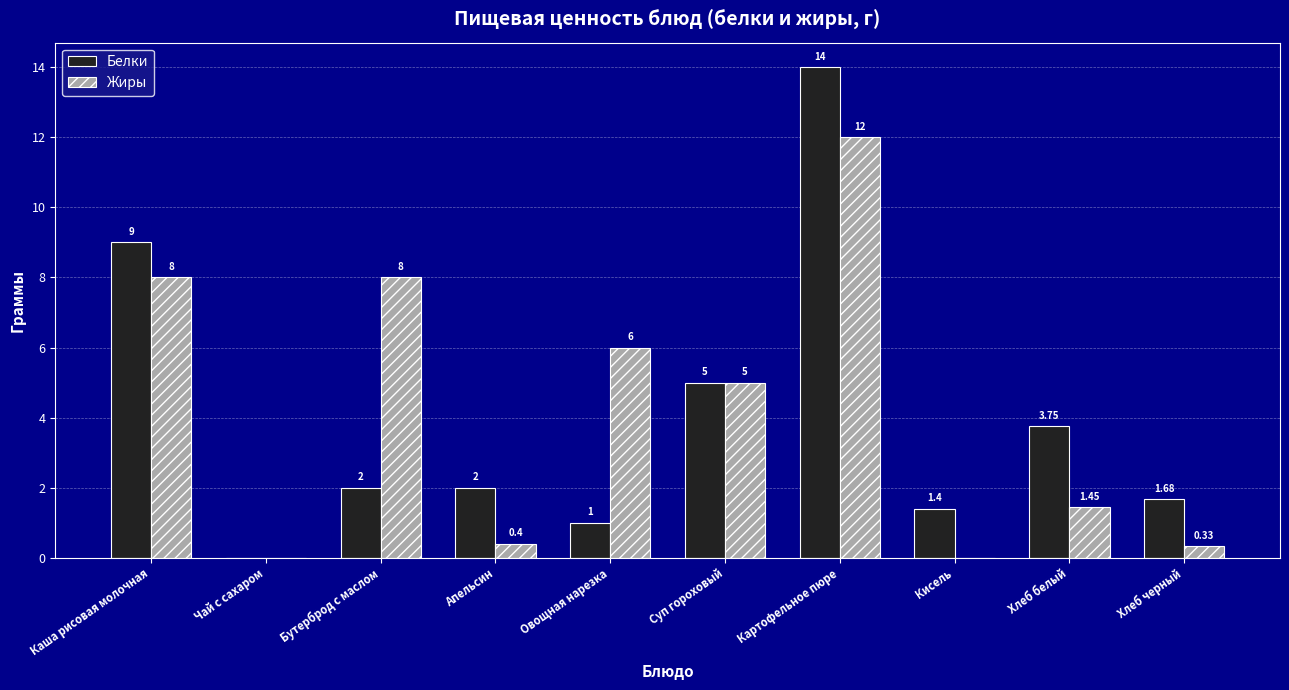

The value of Жиры at Суп гороховый is 2.0. True or false?

False